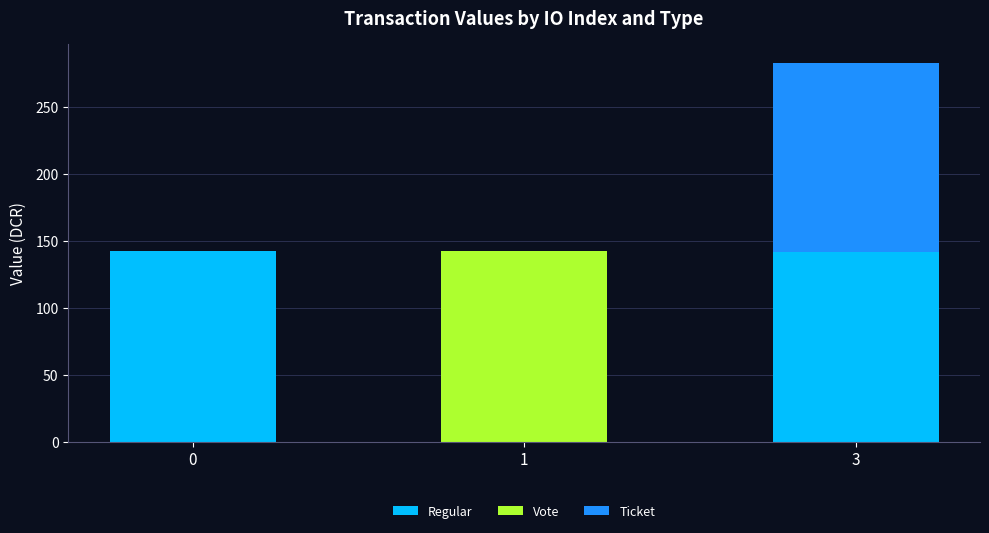

What is the sum of all Regular values?

283.6